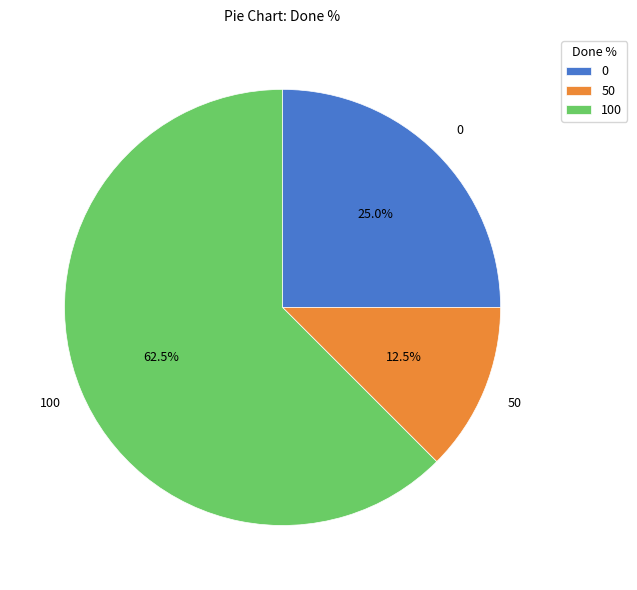

To the nearest percent, what is the difference between the largest and smallest slice percentages?

50%